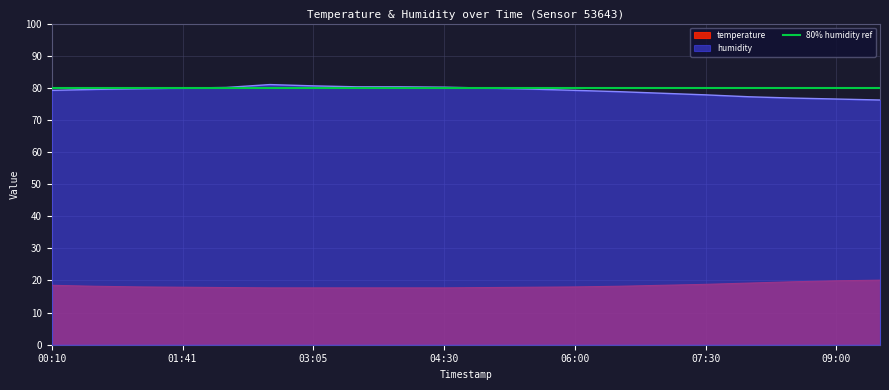

True or false: temperature and humidity intersect in this chart.

False